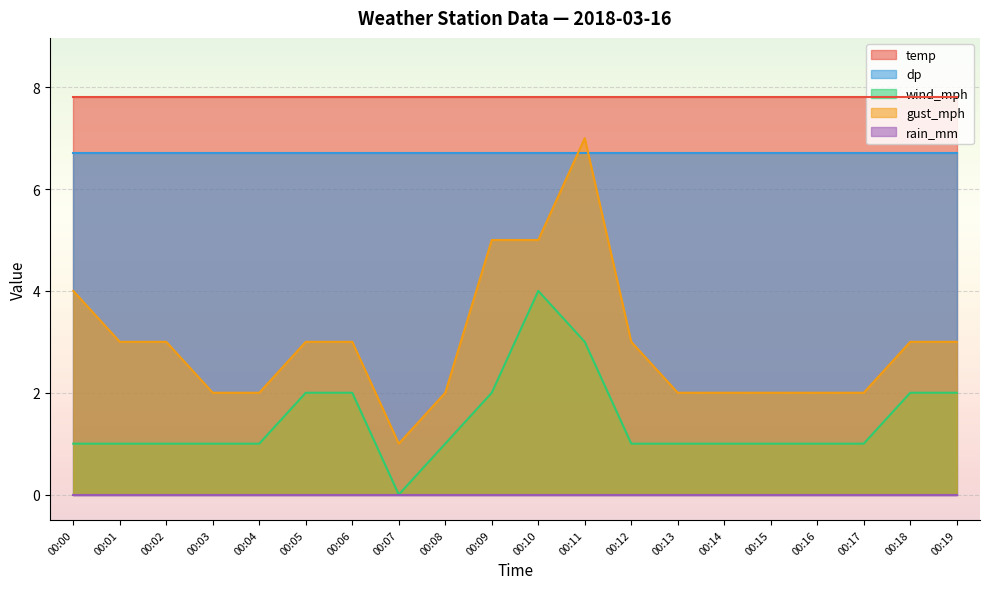

List the series in order of their peak value, highest first.

temp, gust_mph, dp, wind_mph, rain_mm